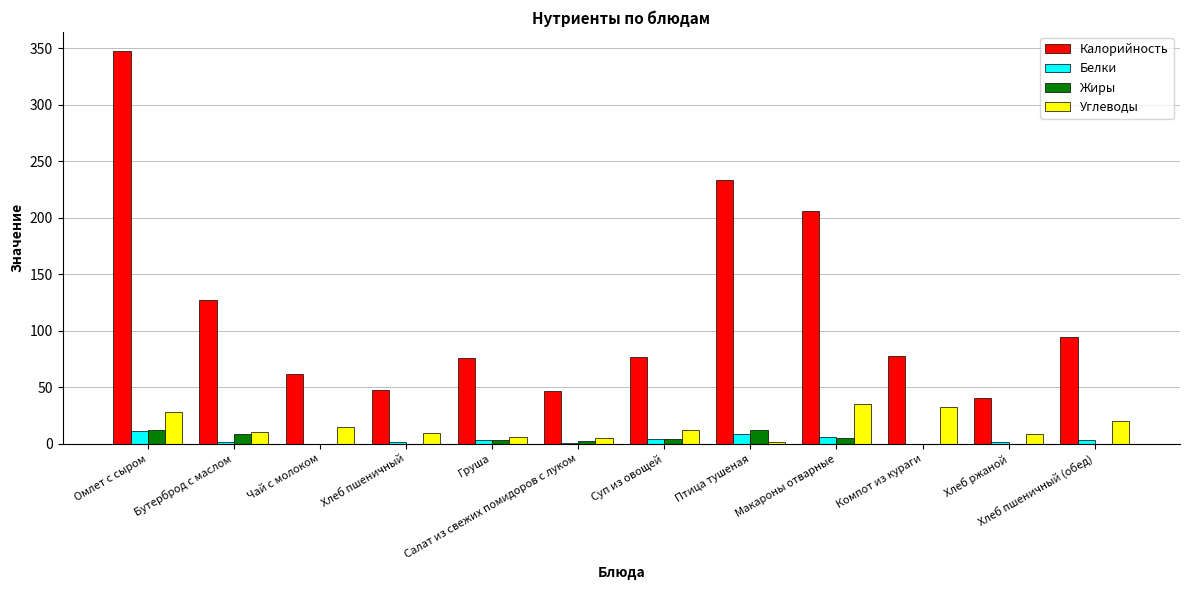

Which series has the largest total across all categories?

Калорийность